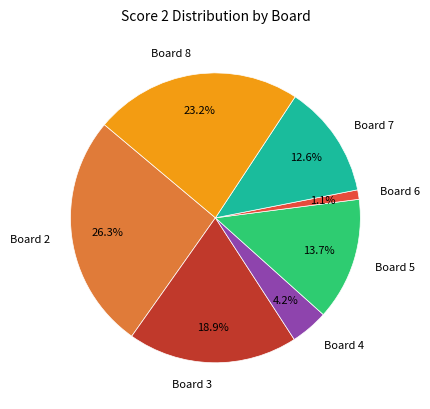

Is it true that Board 8 is 31% of the pie?

False